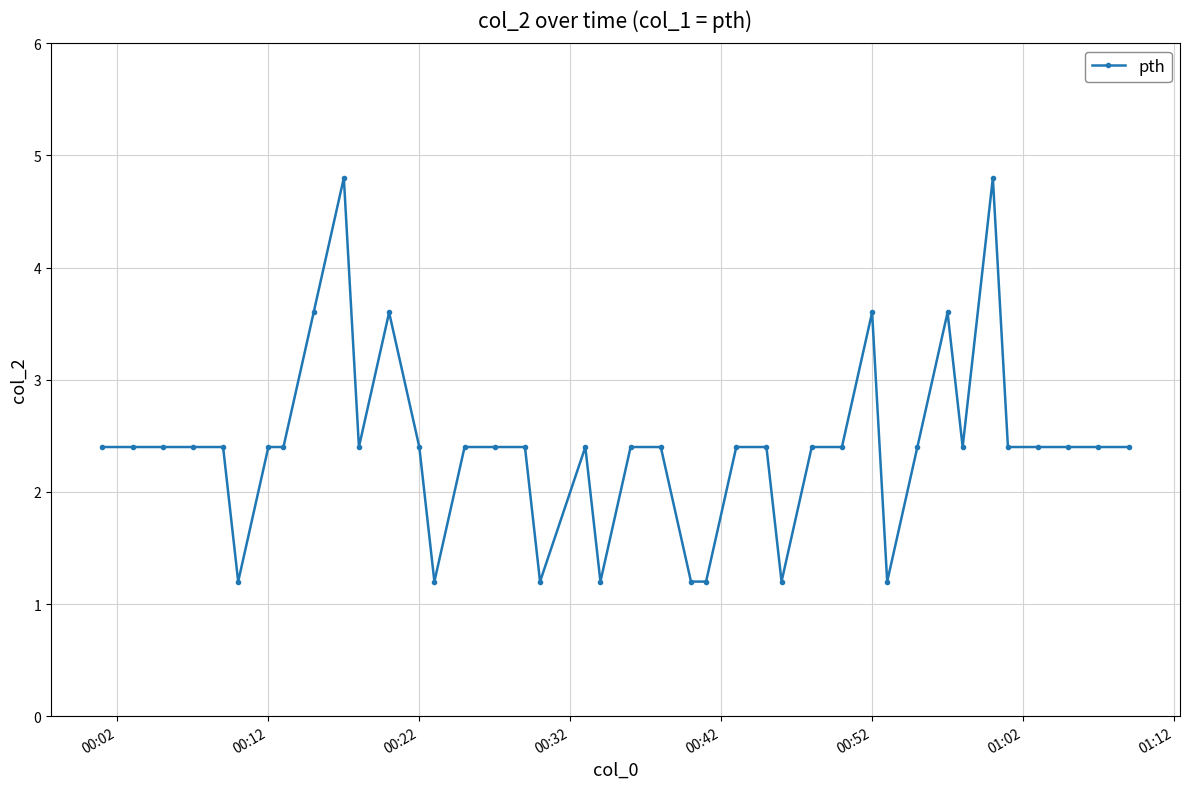

What is the greatest value displayed?

4.8